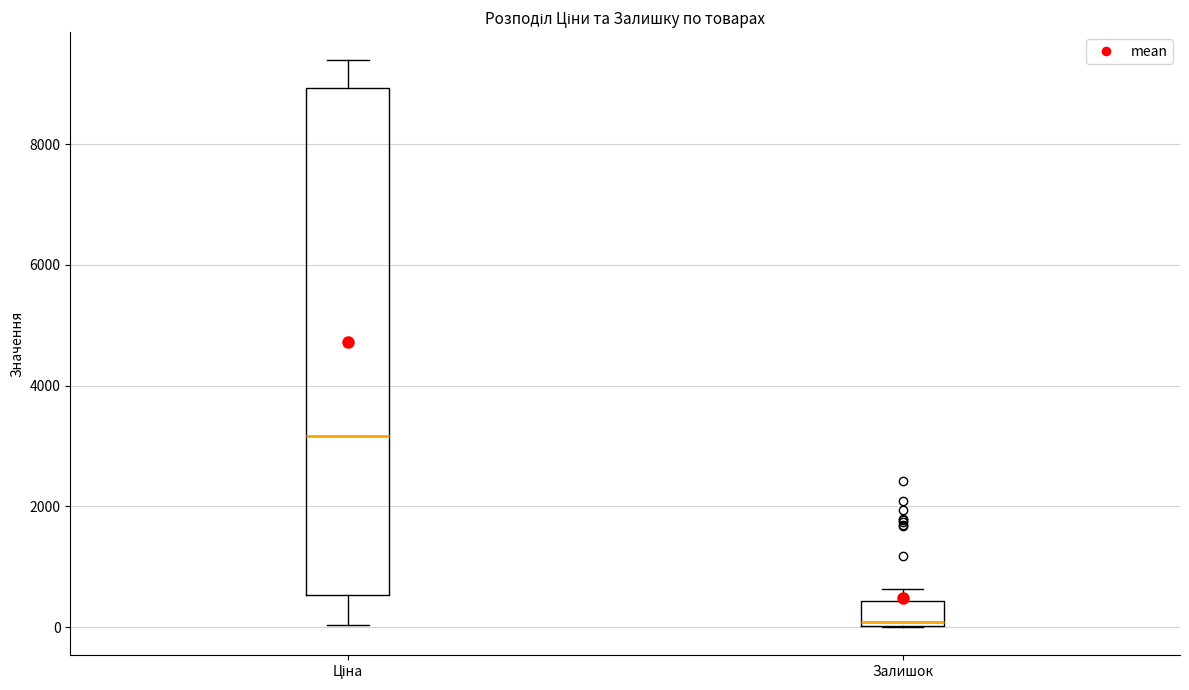

Where does the median line of the box for Ціна sit on the y-axis? The values are not printed on the chart, so give them approximately, as read against the axis.

3200